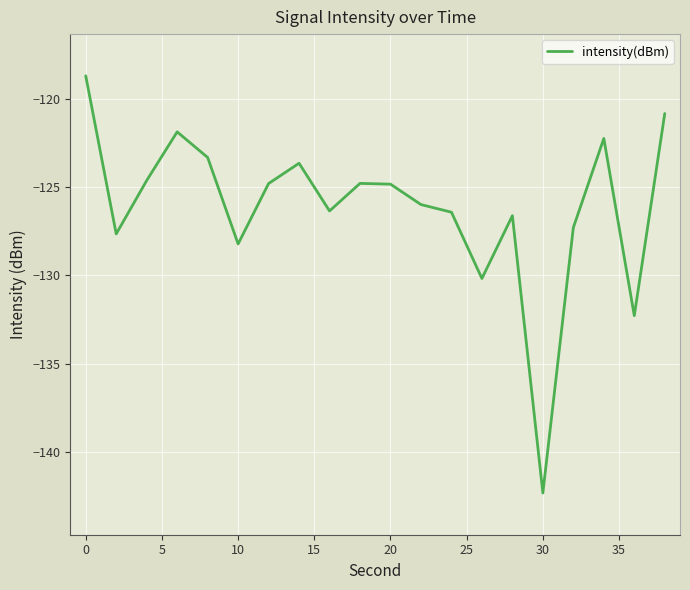

What is the difference between the maximum and minimum values?

23.6